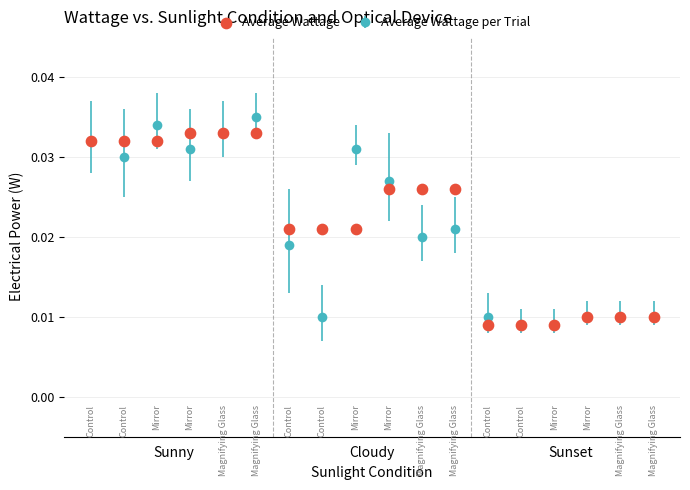

What is the range of X values (max minus min)?

17.0